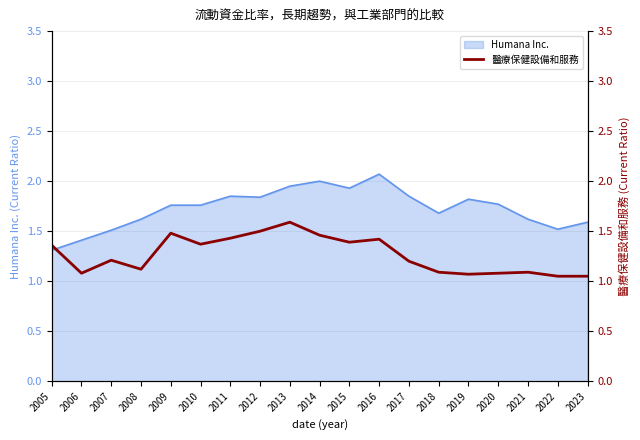

The Humana Inc. series shows 1.7 at 2018. True or false?

True